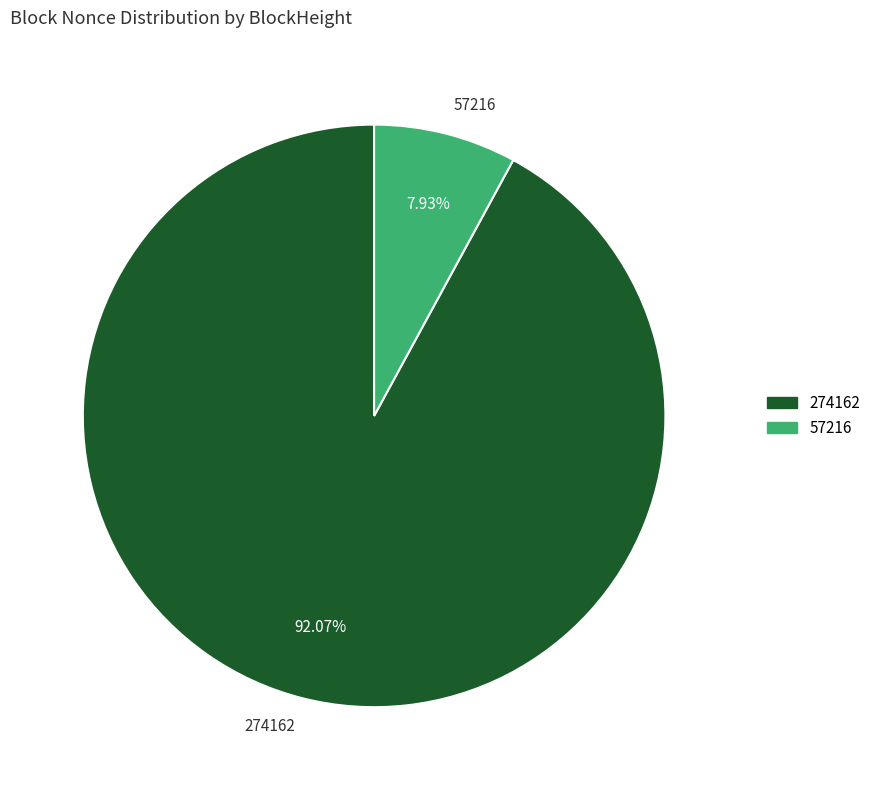

Which slice represents more than half of the pie?

274162